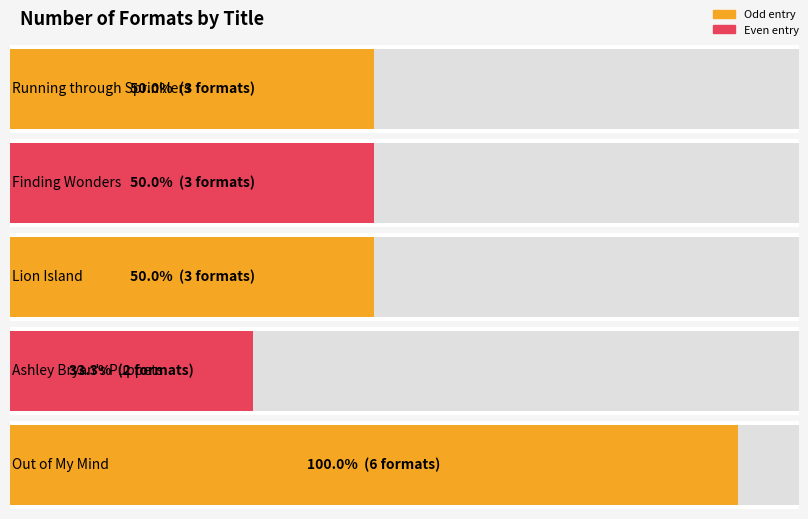

Reading right to left, transcribe all the data shown in this chart.

6	2	3	3	3